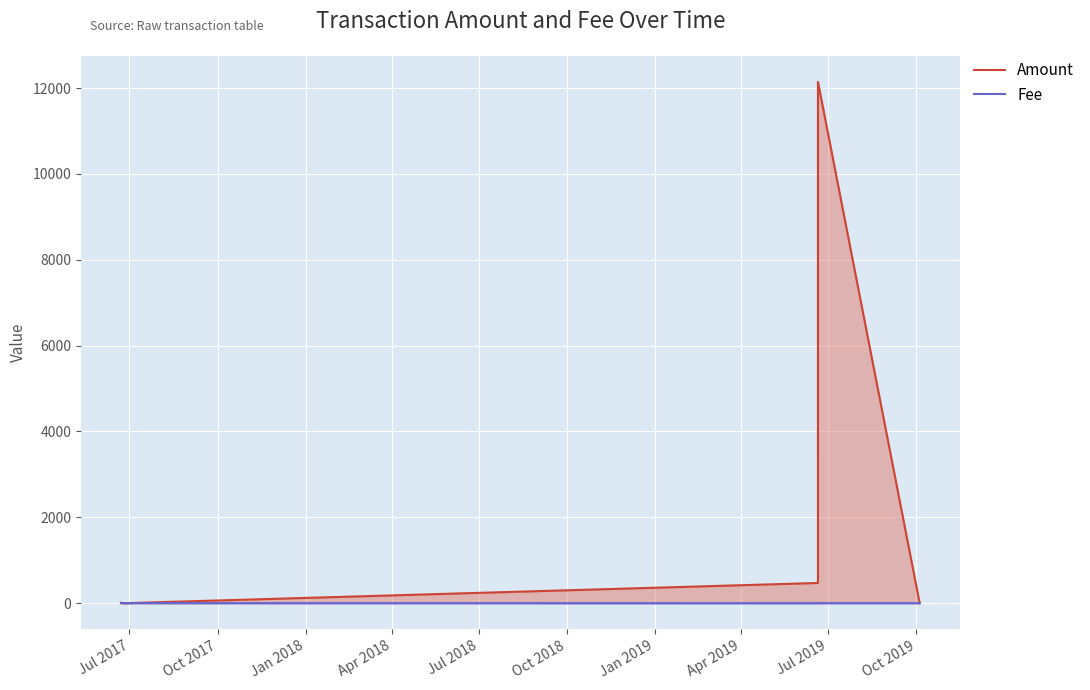

Which series has the largest range (max minus min)?

Amount